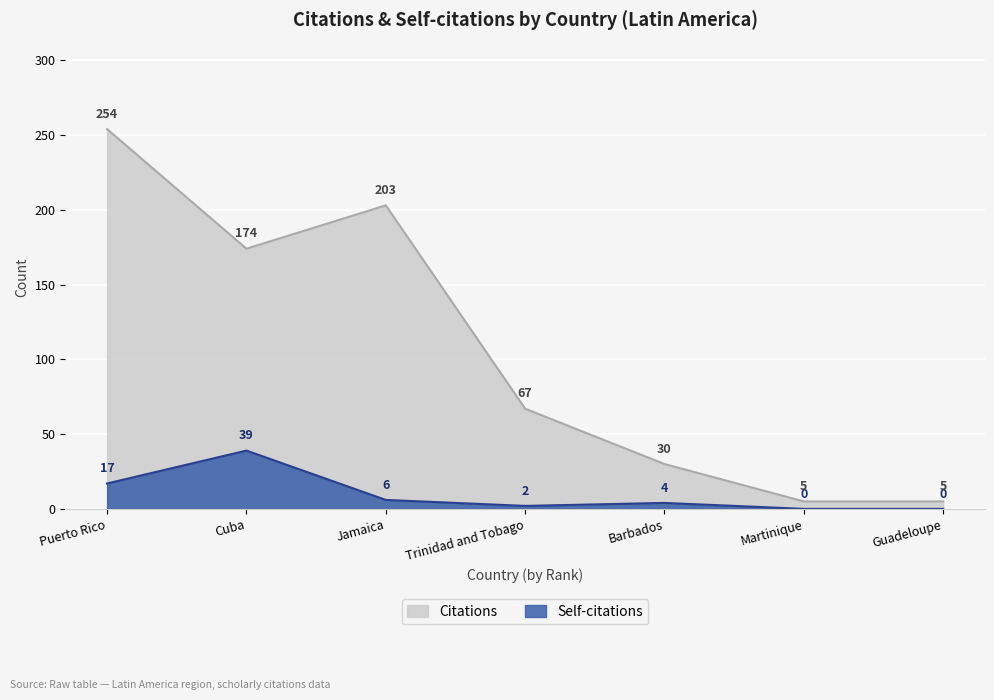

Is it true that Citations equals 3 at Guadeloupe?

False